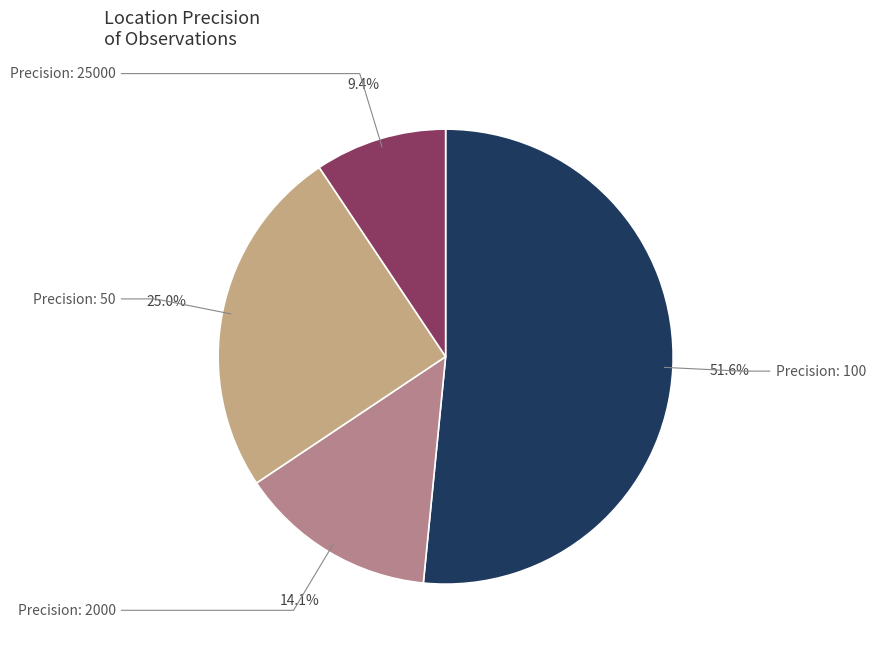

Is there any slice that represents more than half of the pie?

Yes